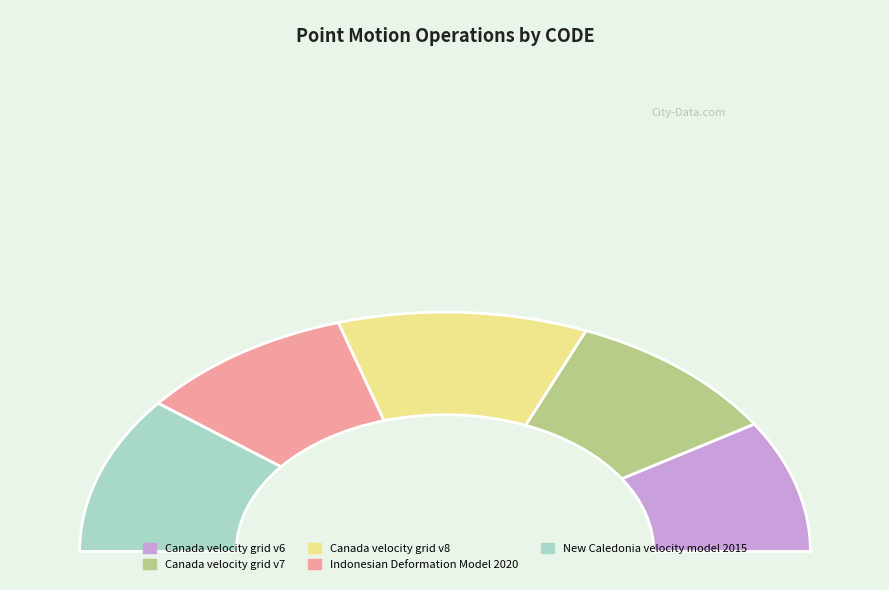

Between Canada velocity grid v8 and Canada velocity grid v7, which is larger?

Canada velocity grid v8